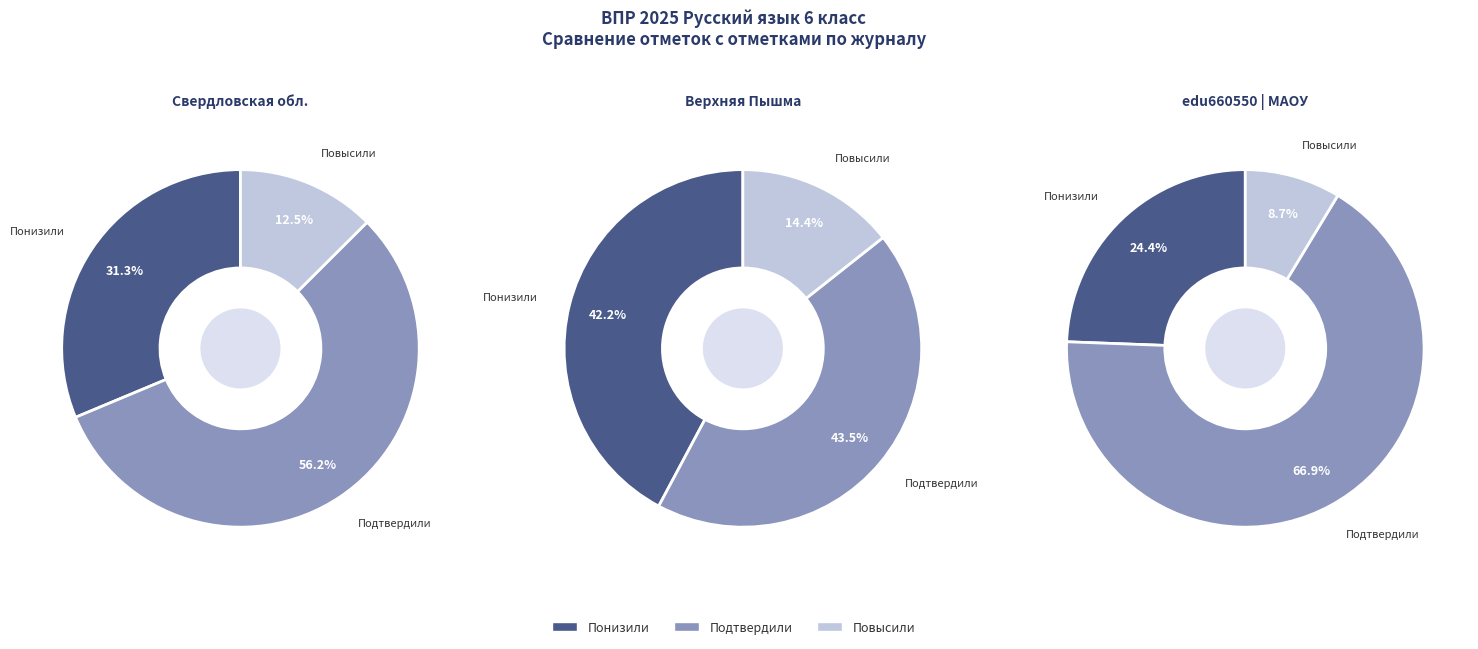

Is there any slice that represents more than half of the pie?

Yes